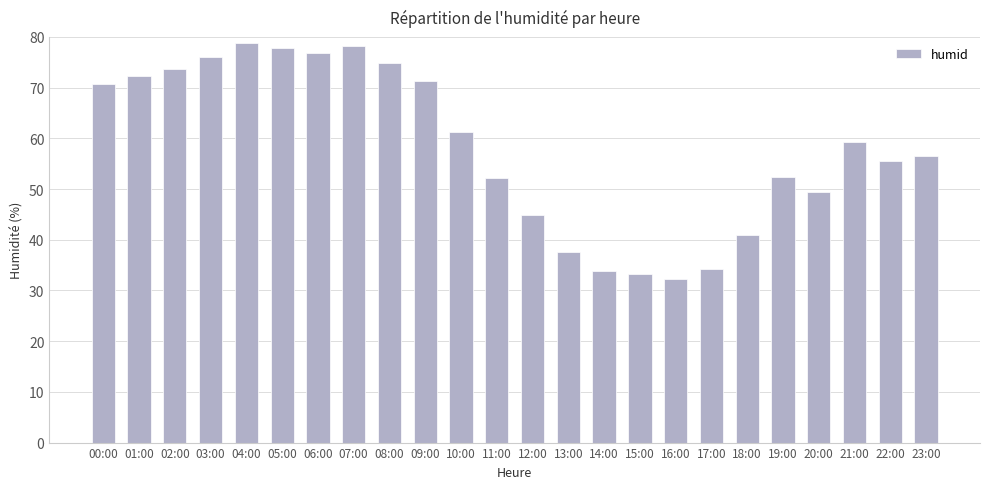

Between 14:00 and 23:00, which is larger?

23:00